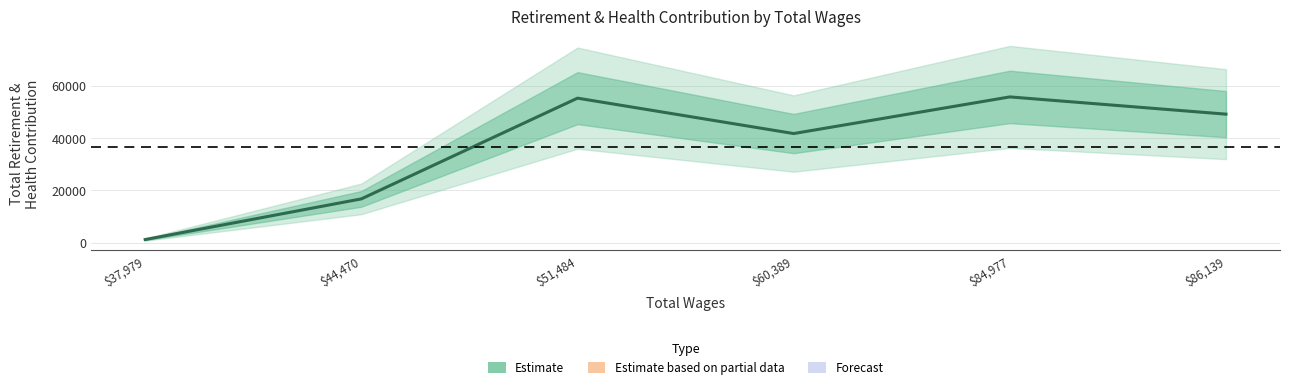

Rank the categories by value from lowest to highest.

$37,979, $44,470, $60,389, $86,139, $51,484, $84,977